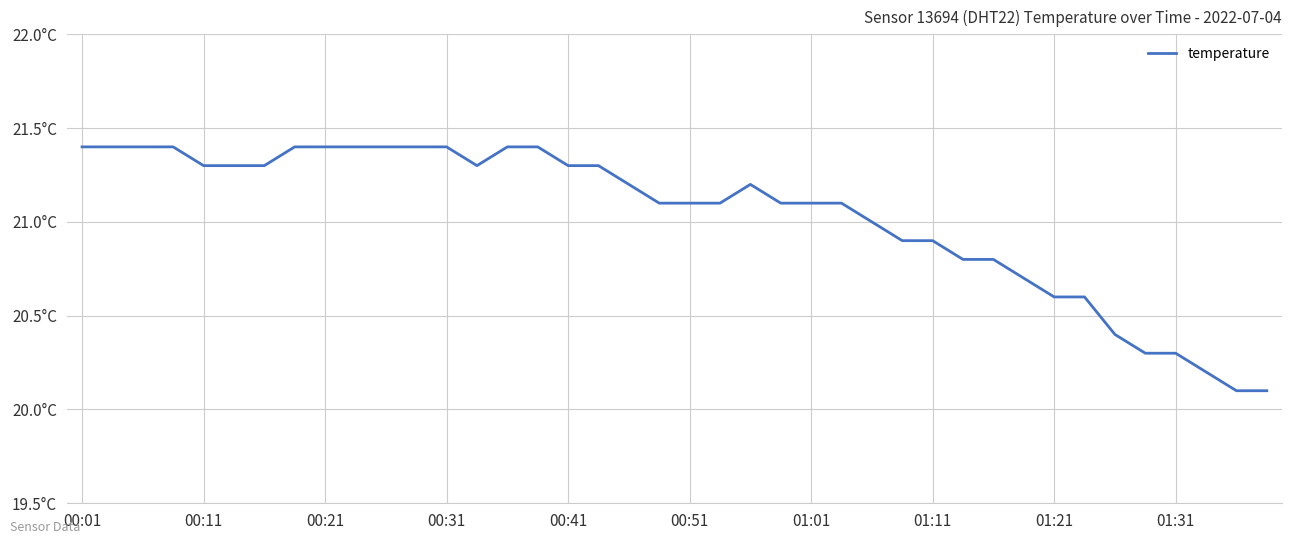

What is the value of the 24th point from the left?

21.1